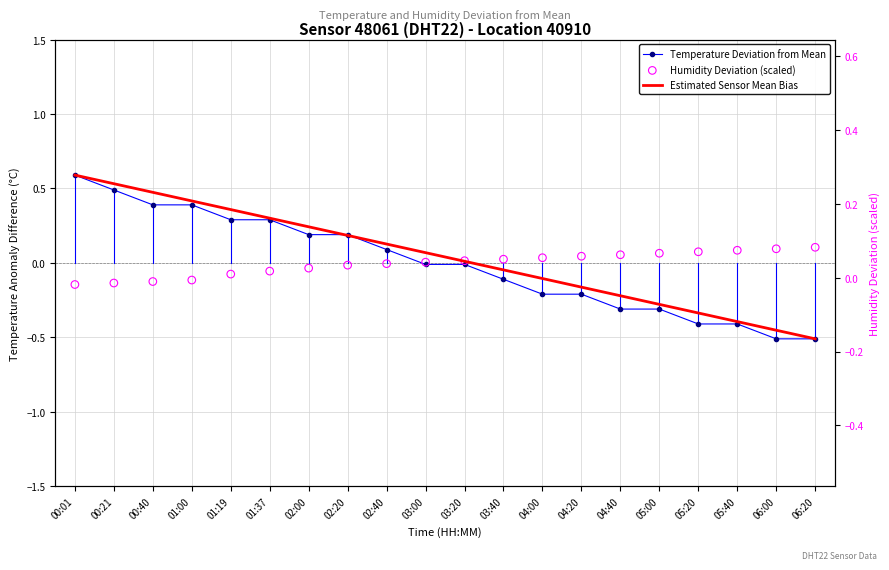

Which series has the largest total across all categories?

Estimated Sensor Mean Bias